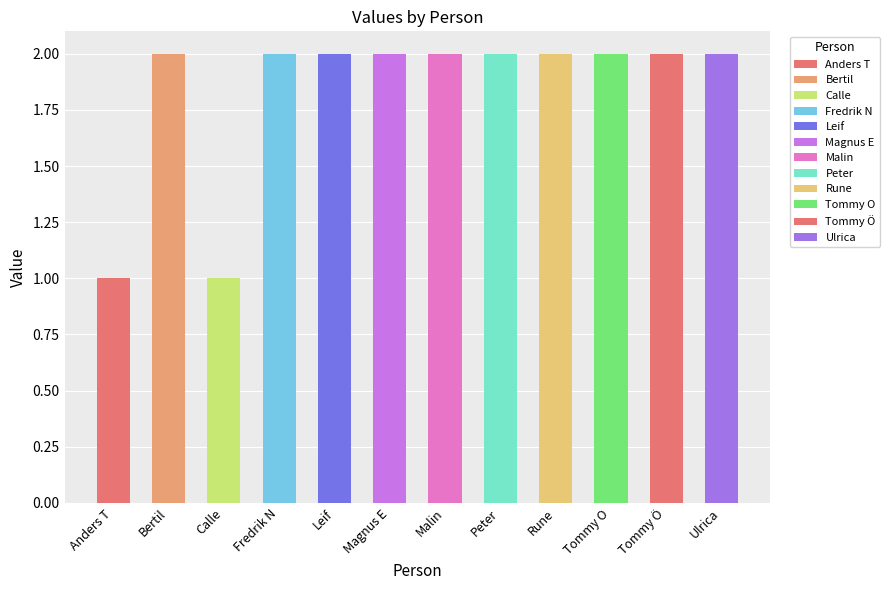

What is the difference between the values at Anders T and Tommy Ö?

1